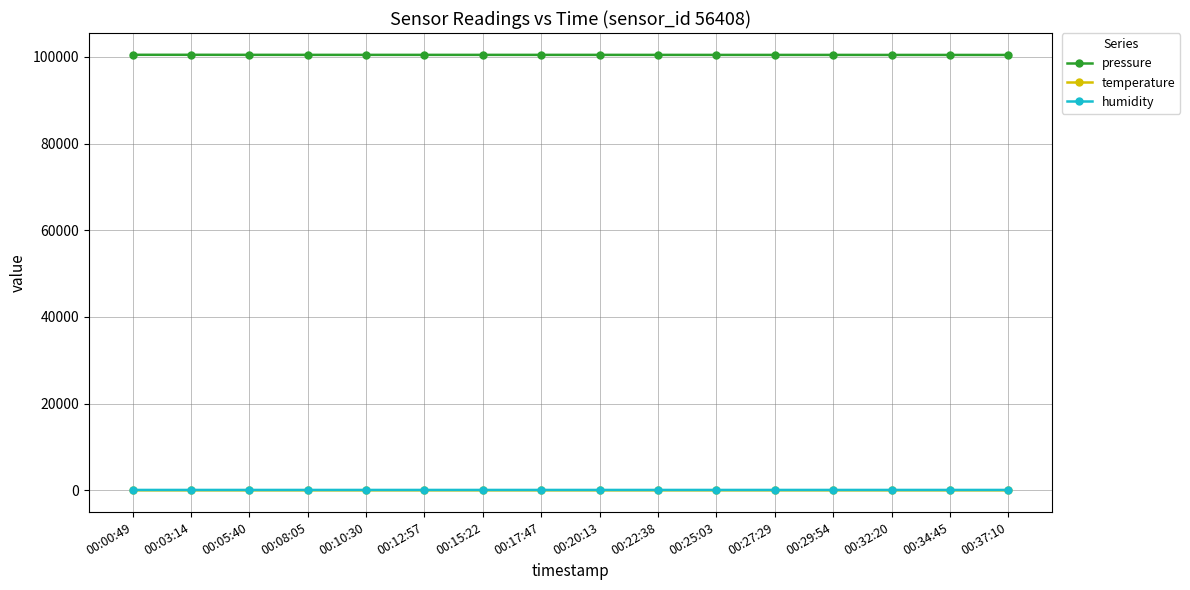

True or false: pressure has a value of 100481.4 at 00:03:14.

True